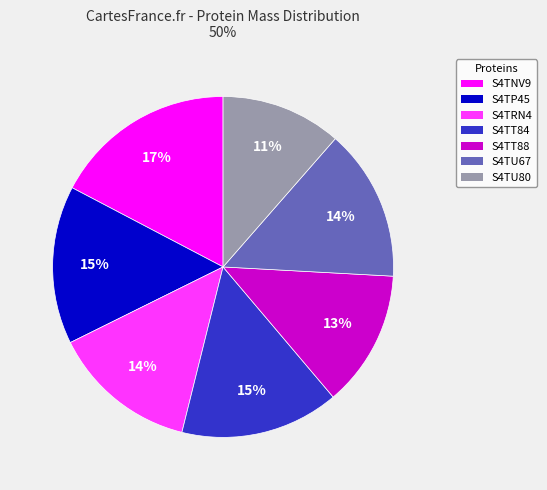

To the nearest percent, what is the difference between the largest and smallest slice percentages?

6%